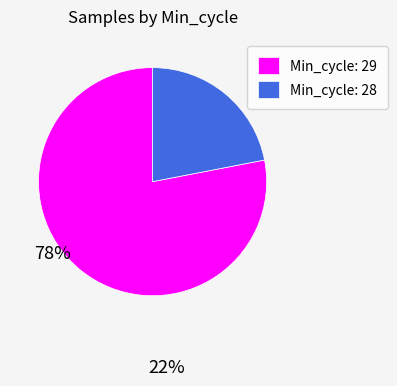

Between Min_cycle: 28 and Min_cycle: 29, which is larger?

Min_cycle: 29